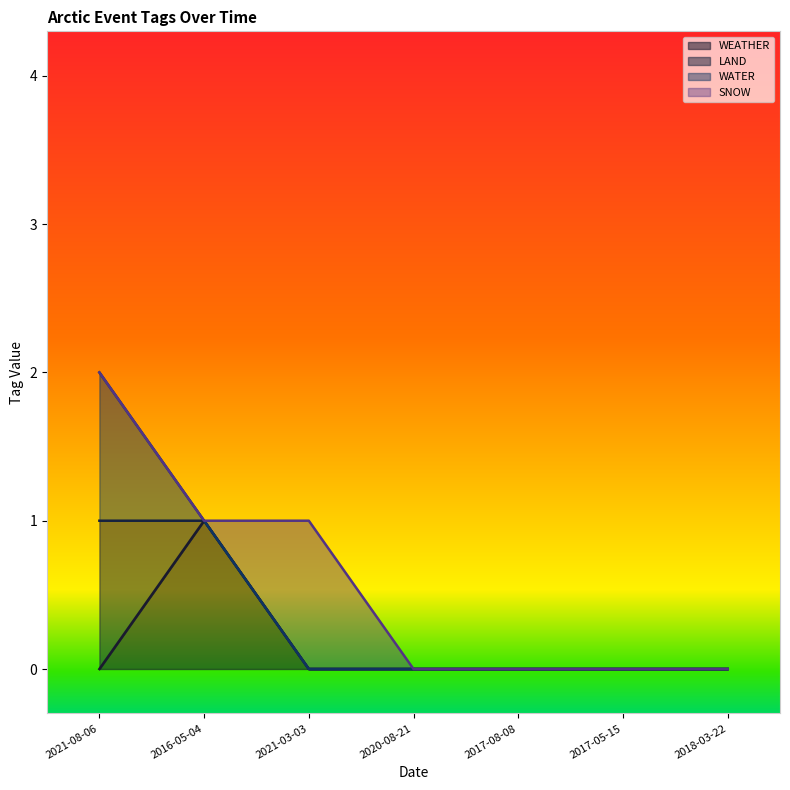

Does the chart display data point markers on the line(s)?

No